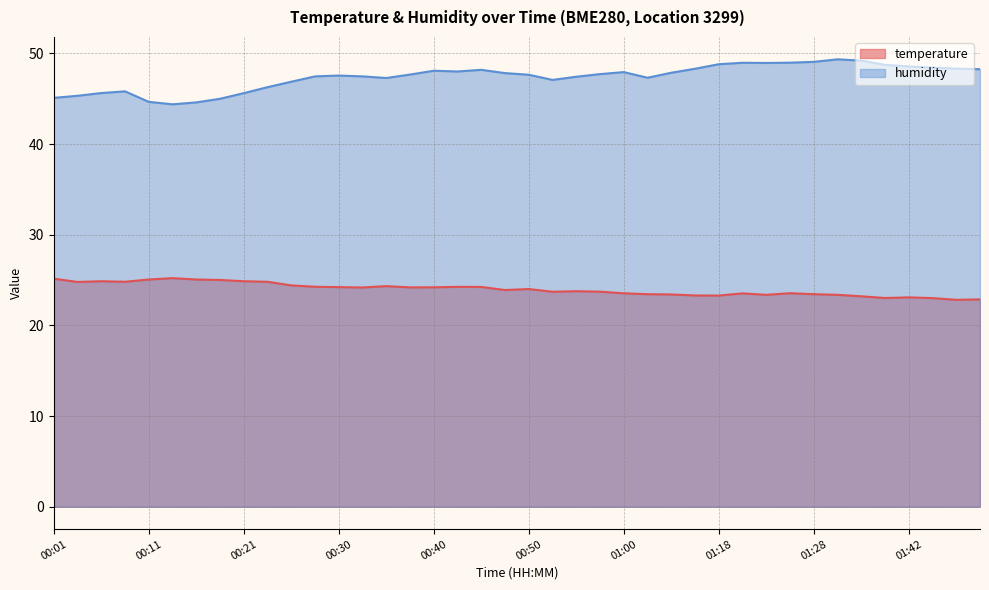

What is the lowest value of the temperature series?

22.8